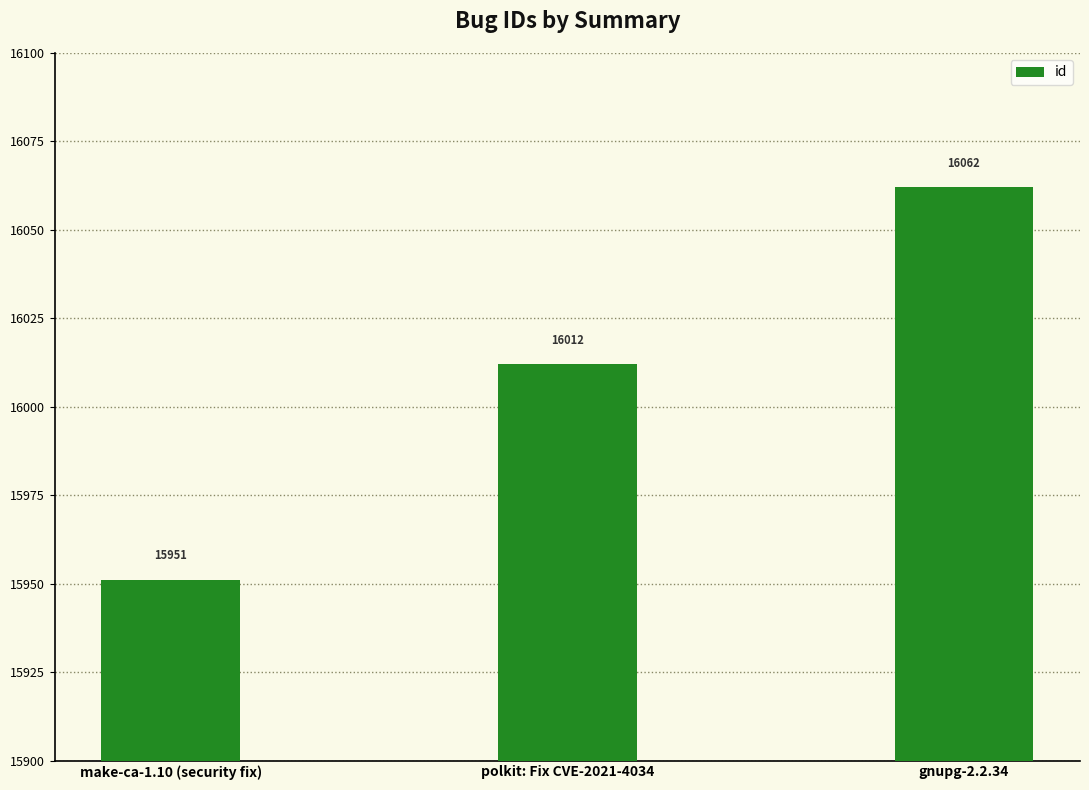

The chart shows a value of 3586 at make-ca-1.10 (security fix). True or false?

False